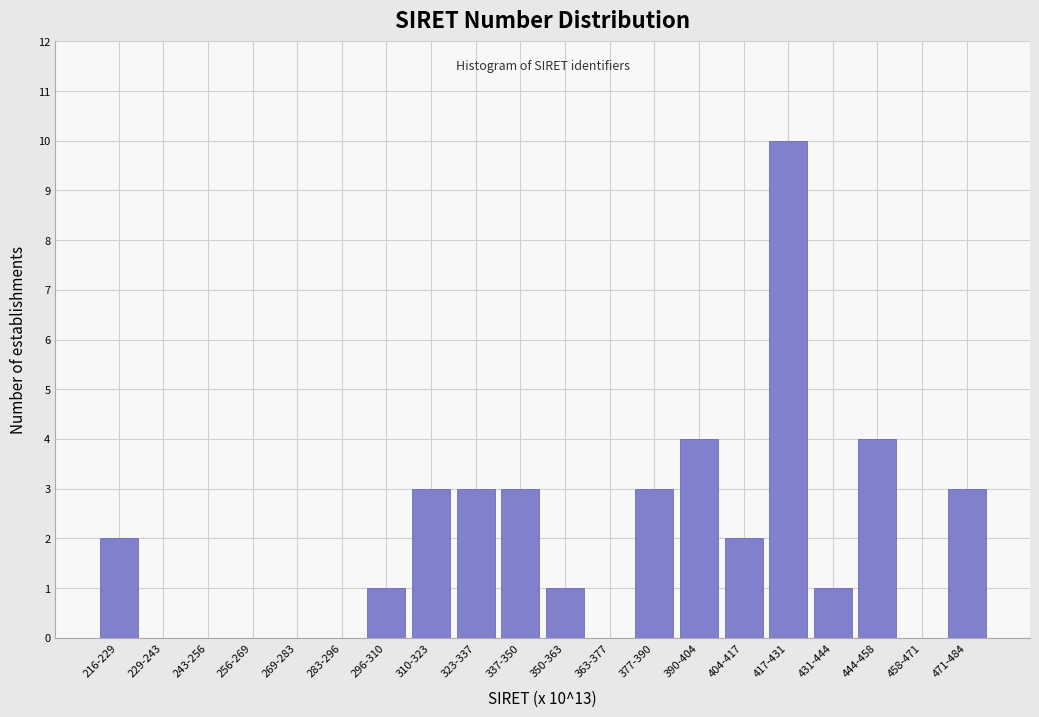

Reading left to right, transcribe all the data shown in this chart.

216-229=2	229-243=0	243-256=0	256-269=0	269-283=0	283-296=0	296-310=1	310-323=3	323-337=3	337-350=3	350-363=1	363-377=0	377-390=3	390-404=4	404-417=2	417-431=10	431-444=1	444-458=4	458-471=0	471-484=3